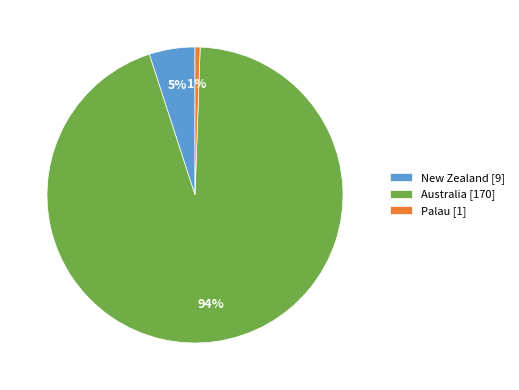

Does Palau account for over 50% of the chart?

No